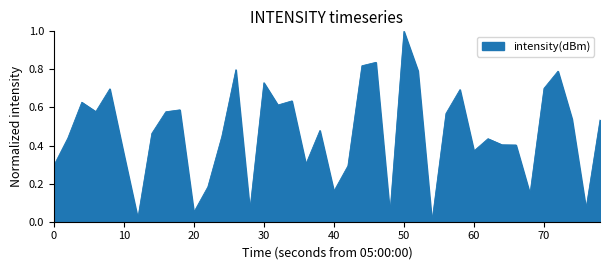

How many interior local peaks (higher than both neighbors) does the data have?

12